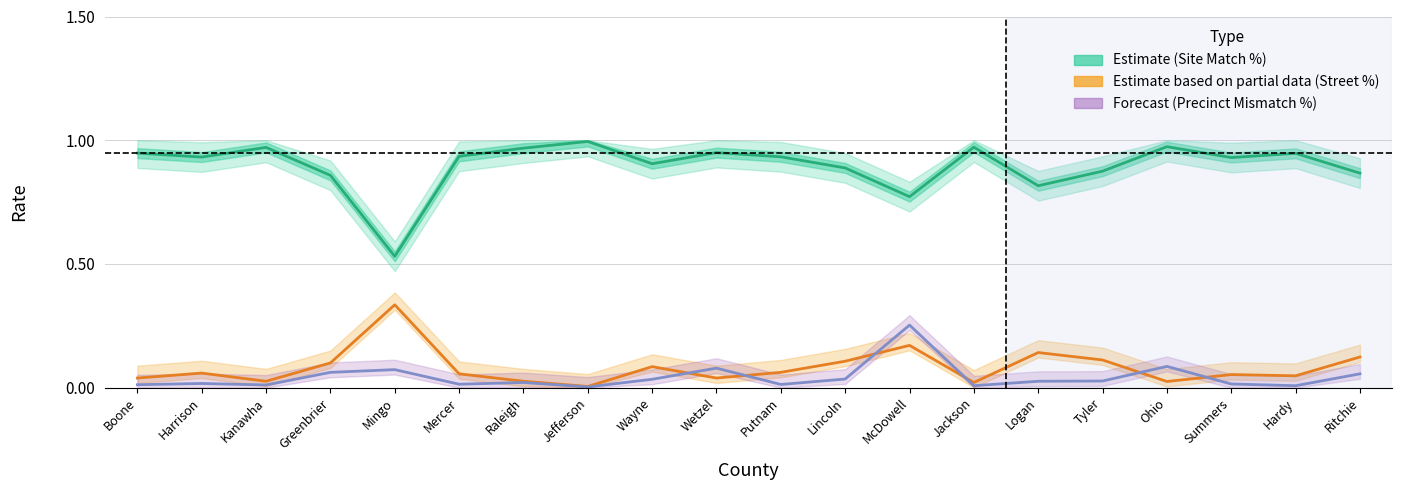

What is the difference between the maximum and second lowest values in the Estimate (Site Match %) series?

0.2